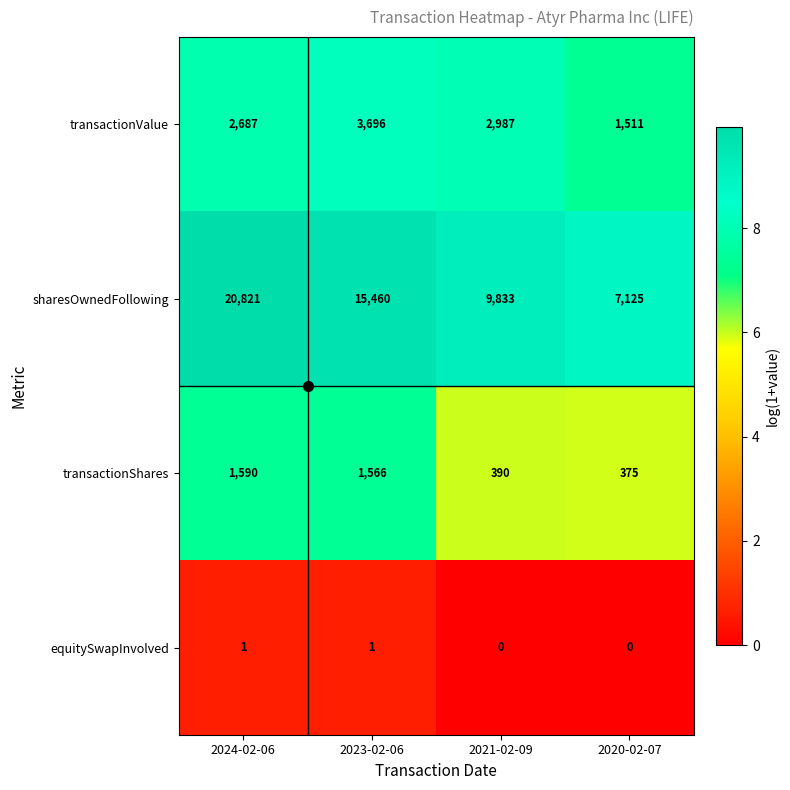

Is it true that sharesOwnedFollowing equals 7125 at 2020-02-07?

True